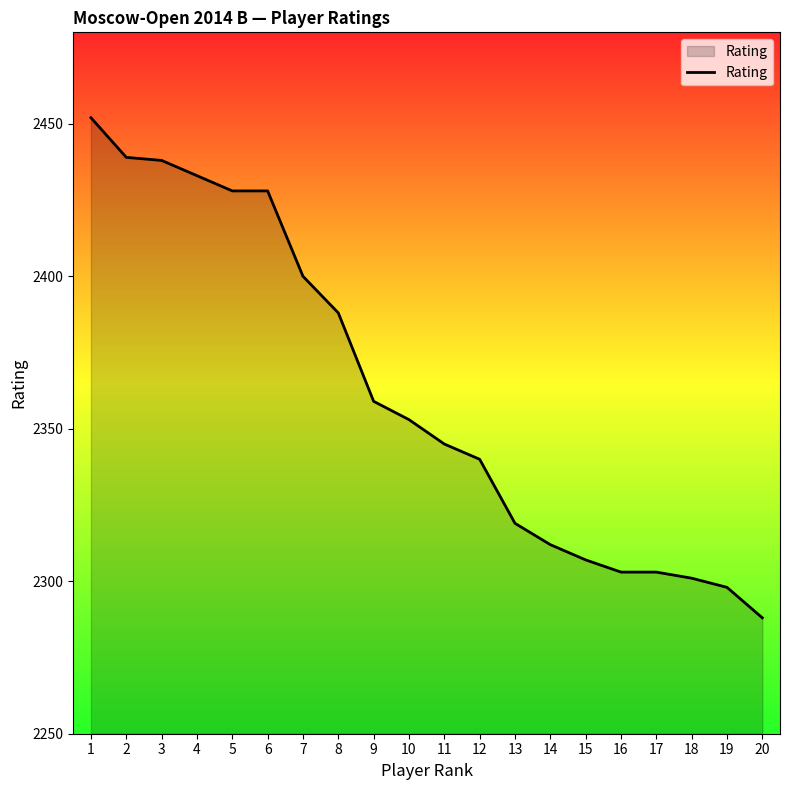

The chart shows a value of 4103 at 18. True or false?

False